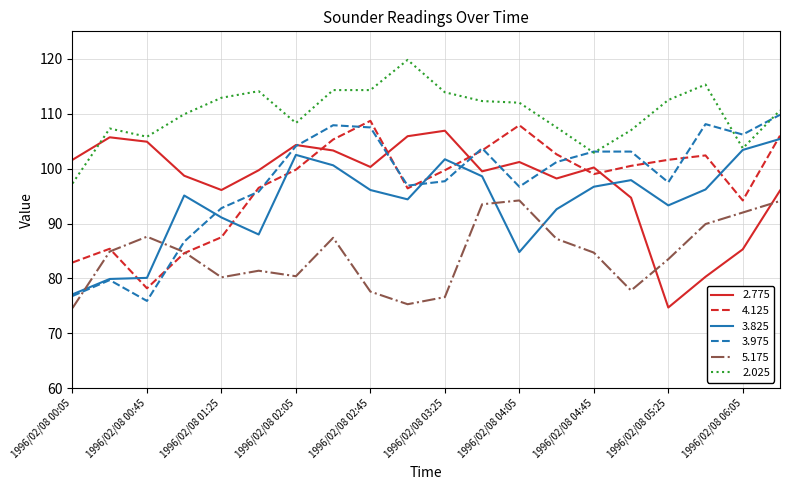

Which series ends up on top after the final intersection of 2.775 and 4.125?

4.125